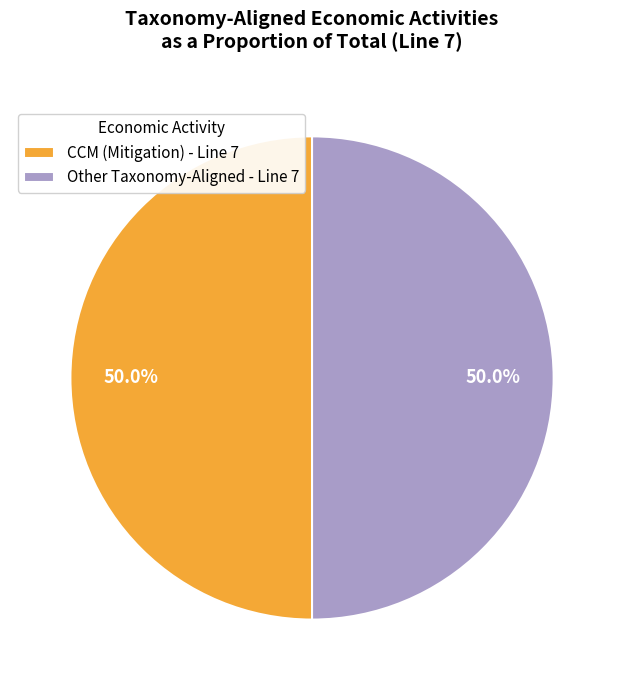

What is the ratio of the value at Other Taxonomy-Aligned - Line 7 to the value at CCM (Mitigation) - Line 7?

1.0